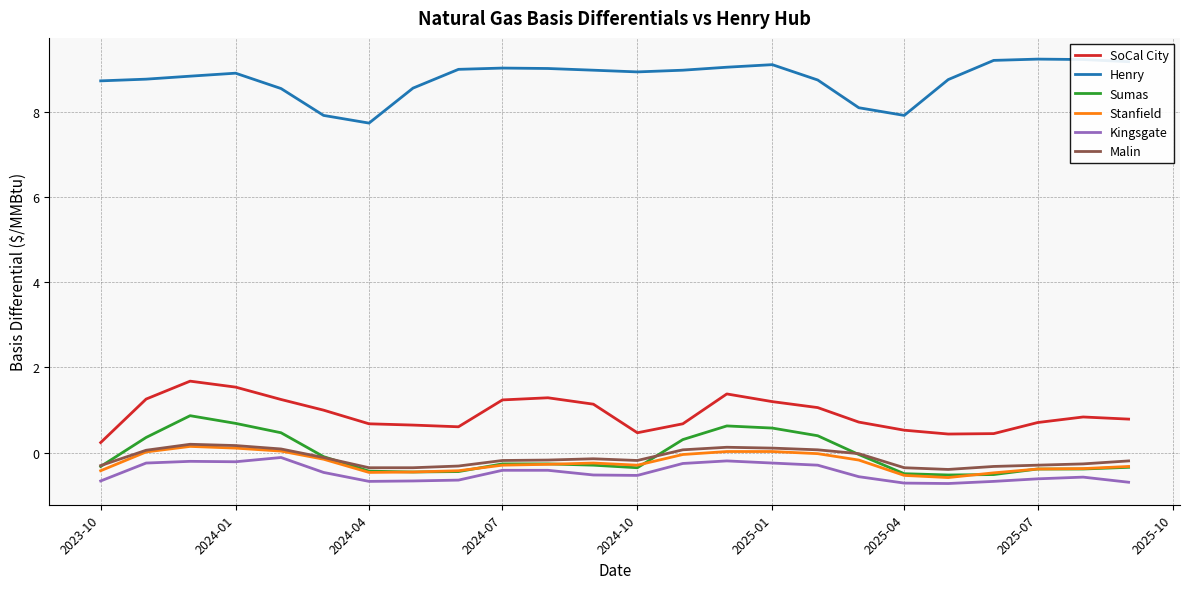

Which series has the largest total across all categories?

Henry